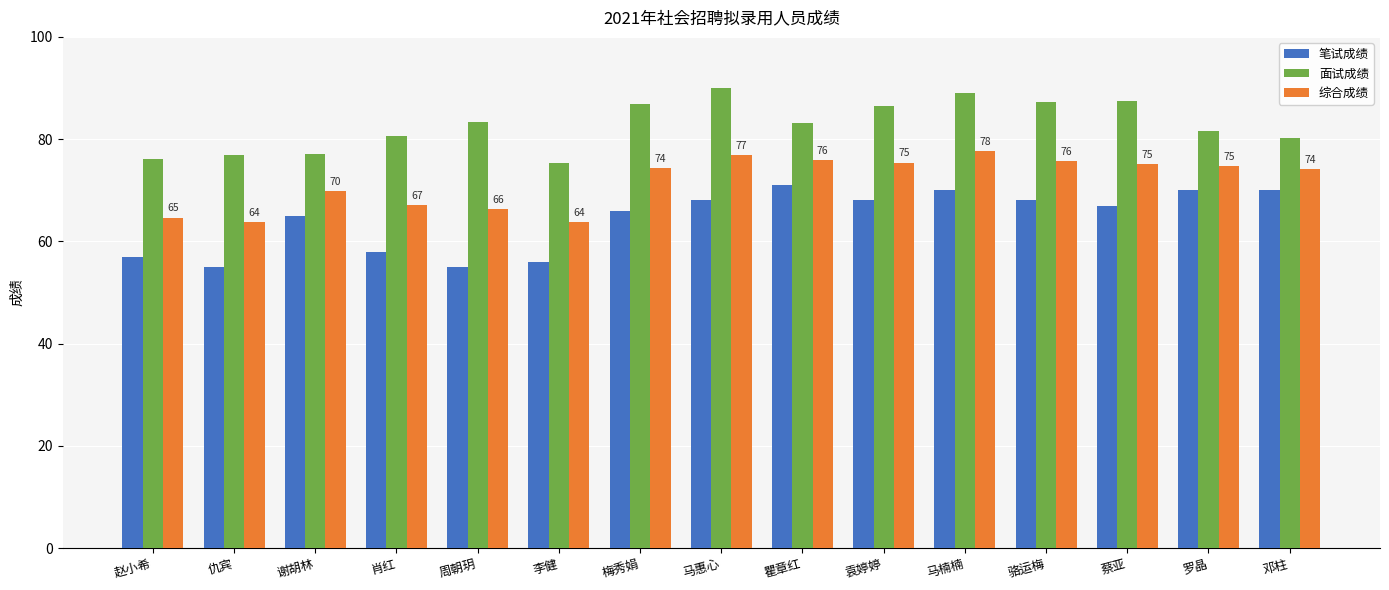

What is the difference between the maximum and minimum values in the 综合成绩 series?

13.9